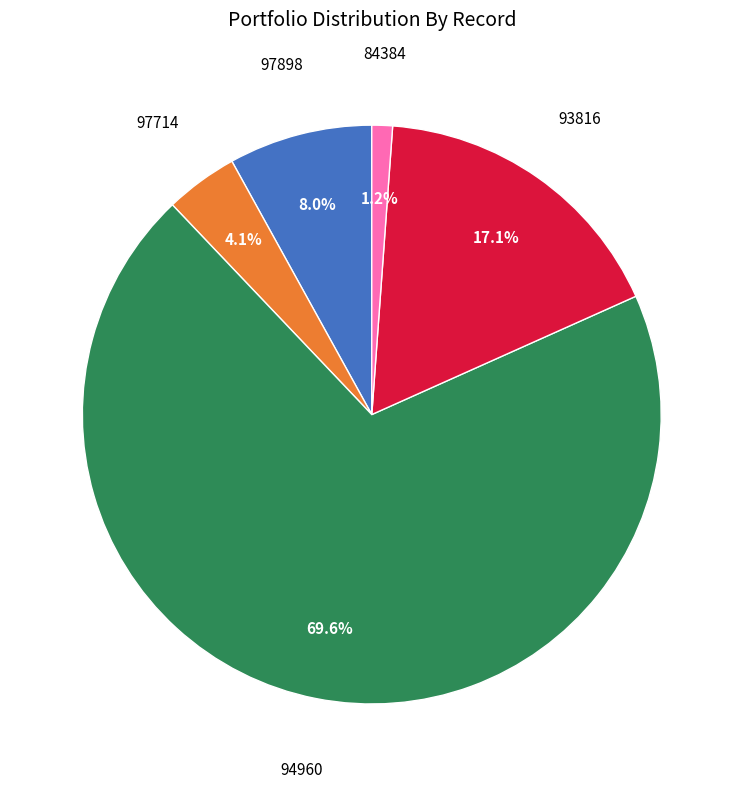

Is there a majority slice in this chart?

Yes